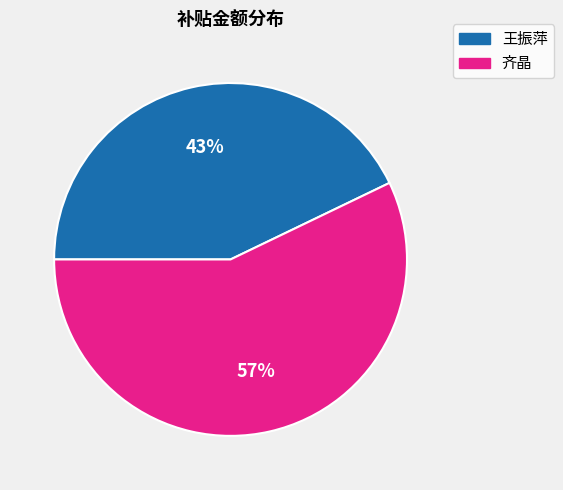

To the nearest percent, what is the average slice percentage?

50%